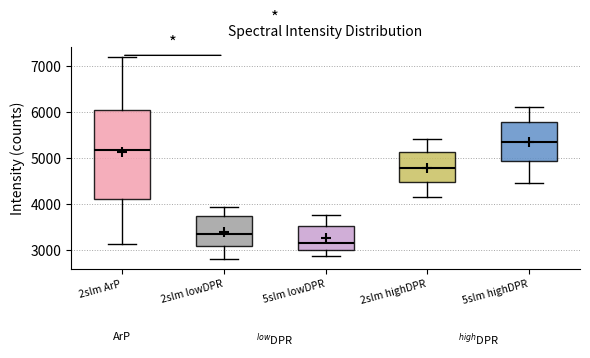

Which box is the tallest, from its lower edge to its upper edge?

2slm ArP